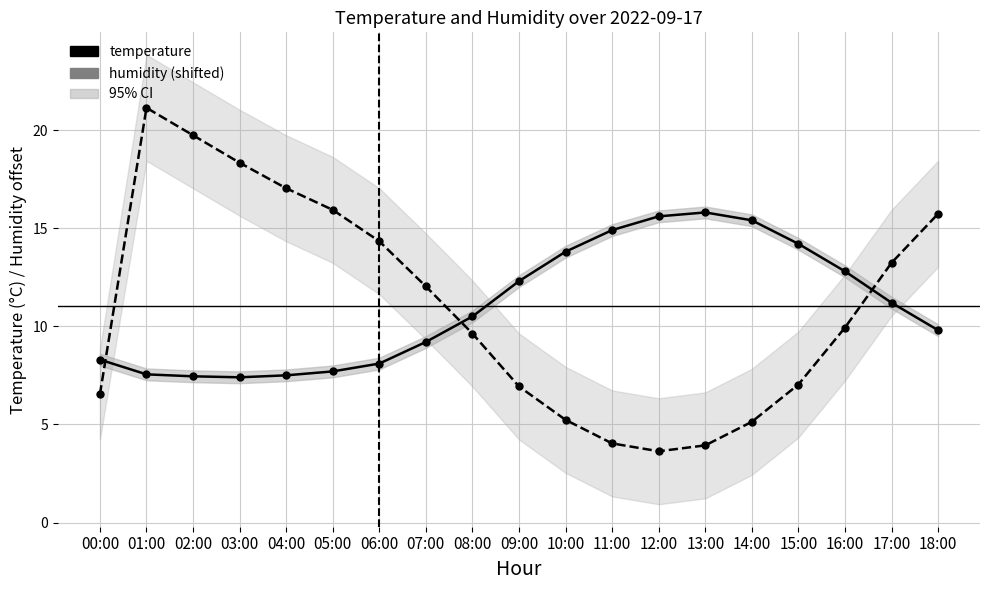

The value of humidity (shifted) at 08:00 is 9.6. True or false?

True